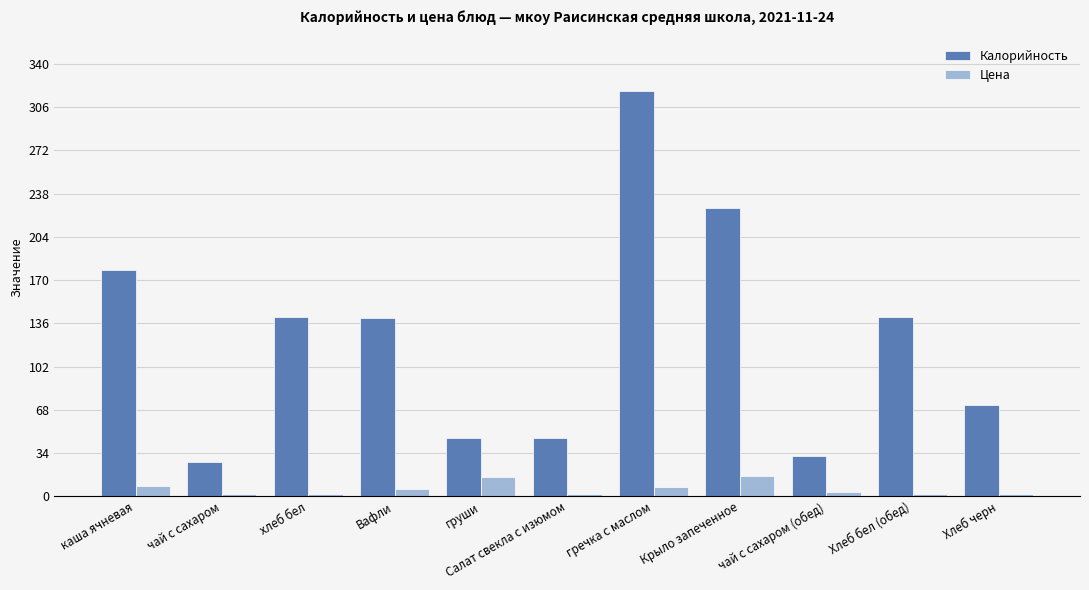

Between груши and Крыло запеченное, which series saw the biggest shift?

Калорийность